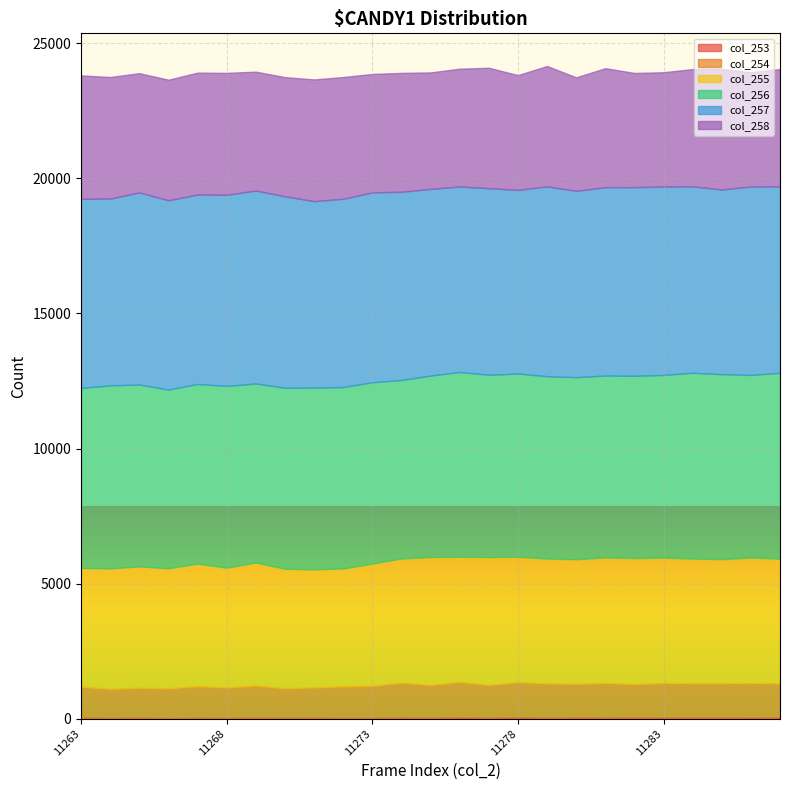

Reading left to right, list all the values displayed in this chart.

col_253: 11263=42	11264=29	11265=38	11266=25	11267=34	11268=32	11269=38	11270=33	11271=37	11272=29	11273=33	11274=46	11275=39	11276=55	11277=39	11278=58	11279=33	11280=48	11281=44	11282=48	11283=52	11284=47	11285=48	11286=52	11287=47
col_254: 11263=1146	11264=1078	11265=1112	11266=1098	11267=1175	11268=1128	11269=1194	11270=1099	11271=1124	11272=1175	11273=1189	11274=1291	11275=1213	11276=1311	11277=1213	11278=1299	11279=1279	11280=1247	11281=1284	11282=1238	11283=1272	11284=1266	11285=1265	11286=1272	11287=1266
col_255: 11263=4396	11264=4459	11265=4490	11266=4448	11267=4533	11268=4433	11269=4552	11270=4422	11271=4369	11272=4361	11273=4521	11274=4597	11275=4732	11276=4630	11277=4732	11278=4640	11279=4618	11280=4609	11281=4645	11282=4660	11283=4642	11284=4615	11285=4596	11286=4642	11287=4615
col_256: 11263=6658	11264=6772	11265=6729	11266=6613	11267=6647	11268=6725	11269=6624	11270=6694	11271=6724	11272=6711	11273=6711	11274=6602	11275=6716	11276=6838	11277=6747	11278=6779	11279=6747	11280=6737	11281=6728	11282=6747	11283=6758	11284=6877	11285=6844	11286=6758	11287=6877
col_257: 11263=6999	11264=6912	11265=7108	11266=7003	11267=7012	11268=7072	11269=7139	11270=7087	11271=6901	11272=6967	11273=7025	11274=6965	11275=6908	11276=6862	11277=6904	11278=6795	11279=7024	11280=6893	11281=6972	11282=6979	11283=6972	11284=6896	11285=6834	11286=6972	11287=6896
col_258: 11263=4567	11264=4498	11265=4413	11266=4461	11267=4509	11268=4511	11269=4399	11270=4409	11271=4504	11272=4504	11273=4382	11274=4399	11275=4310	11276=4360	11277=4455	11278=4248	11279=4455	11280=4201	11281=4402	11282=4226	11283=4228	11284=4340	11285=4458	11286=4228	11287=4340